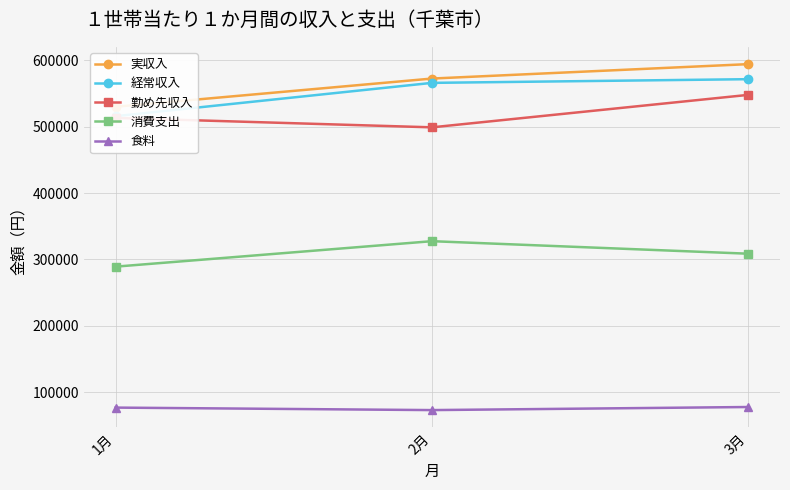

What is the approximate value of 勤め先収入 at 1月?

513383